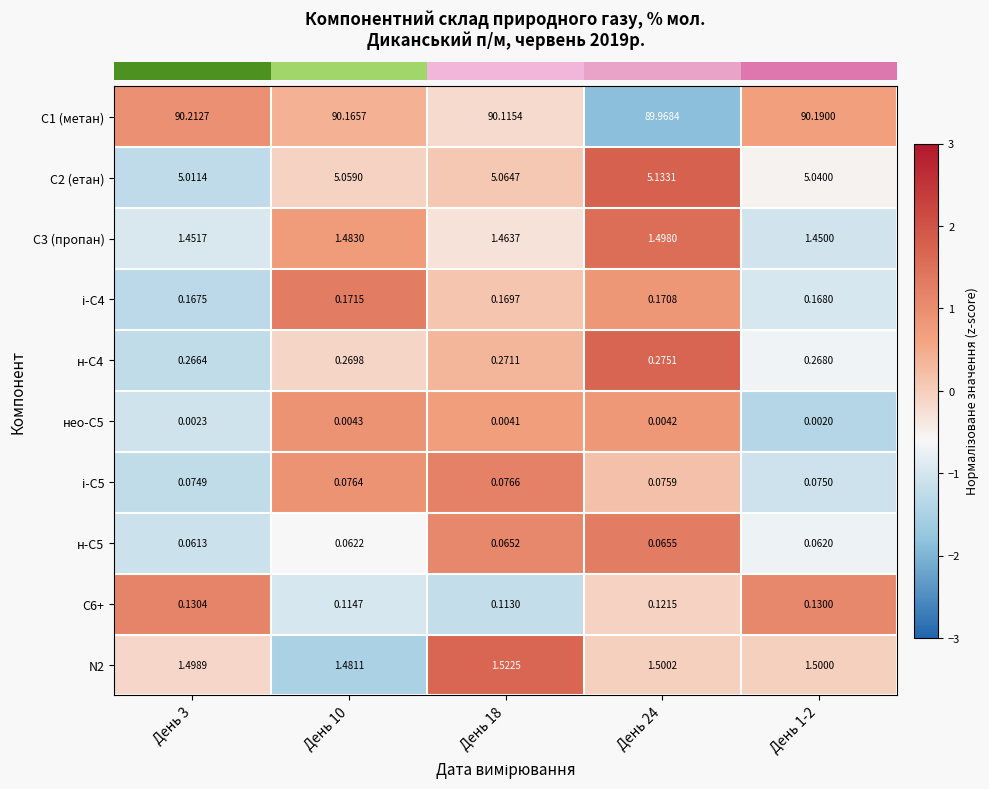

Is the value of С3 (пропан) at День 10 greater than the value of N2 at День 18?

No